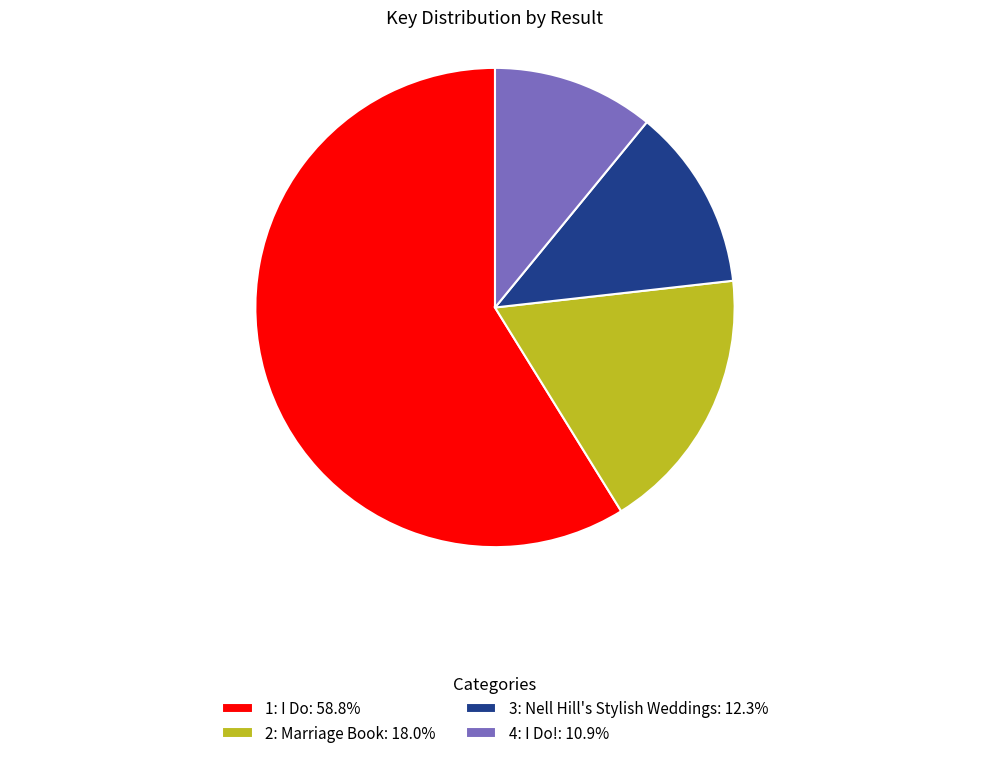

Does any single category account for the majority?

Yes